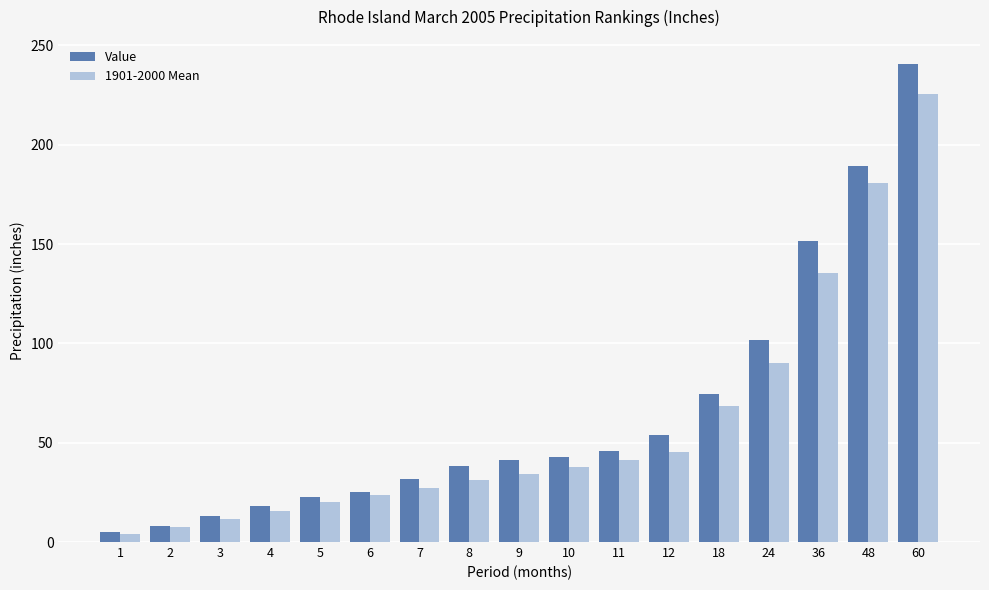

List the series in order of their overall mean, highest first.

Value, 1901-2000 Mean